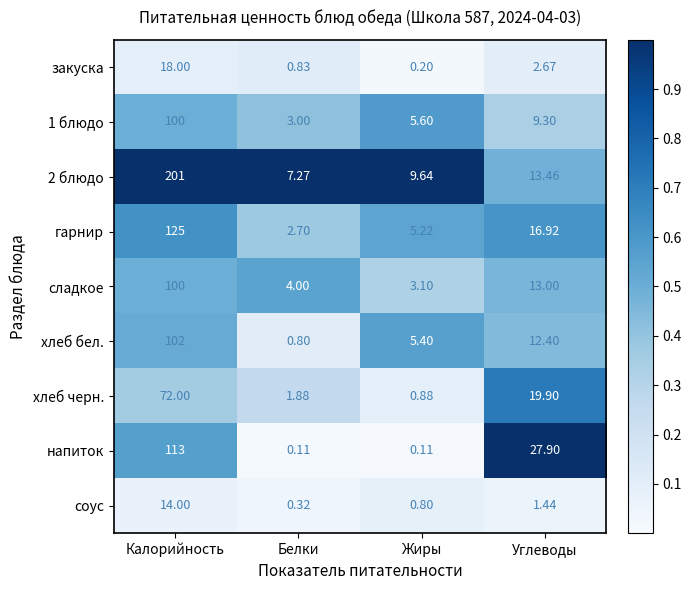

Rank the series at Углеводы from lowest to highest value.

соус, закуска, 1 блюдо, хлеб бел., сладкое, 2 блюдо, гарнир, хлеб черн., напиток